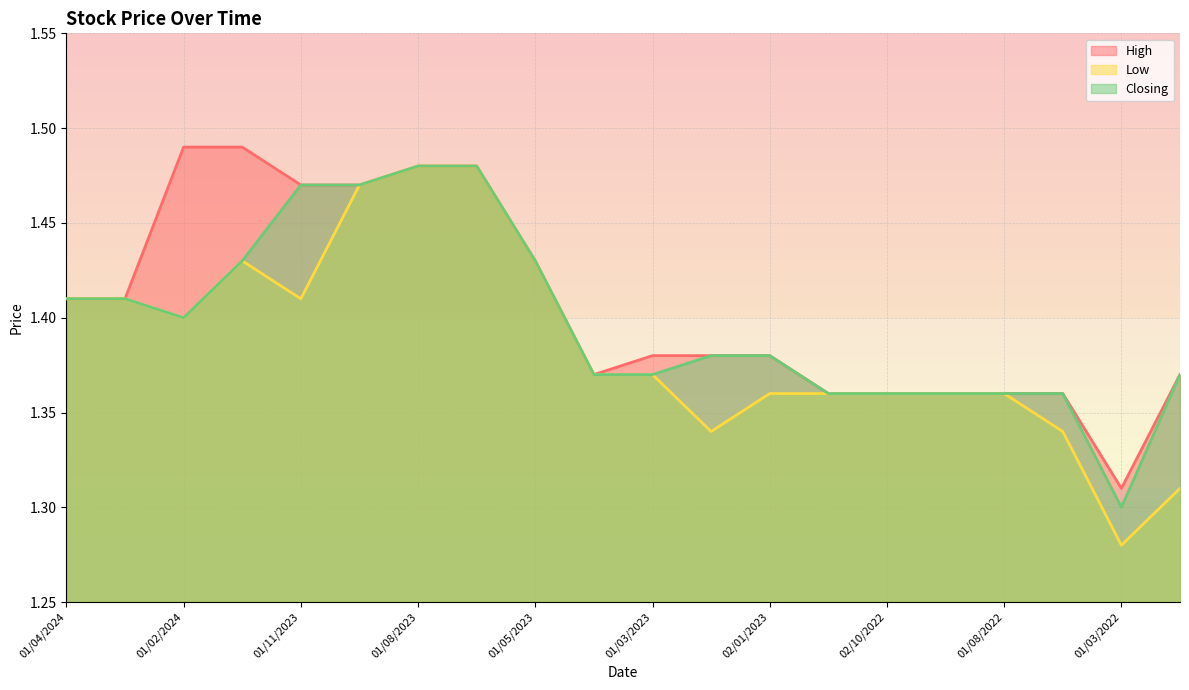

True or false: Low and High intersect in this chart.

False